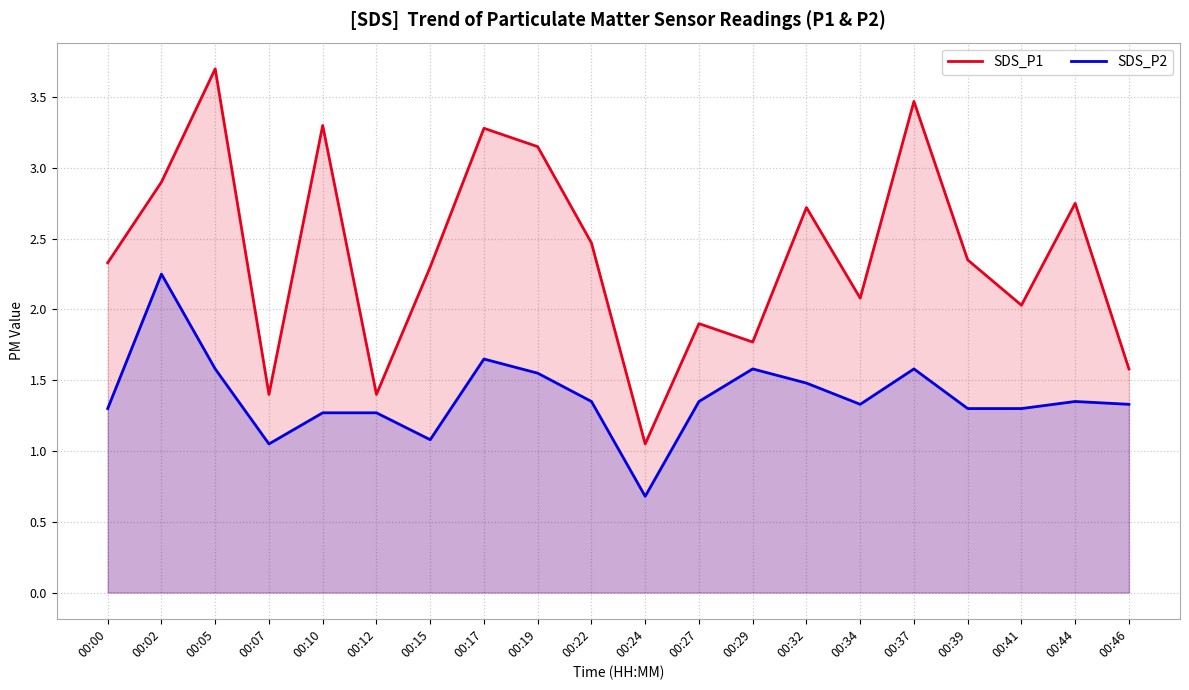

Does the chart display data point markers on the line(s)?

No